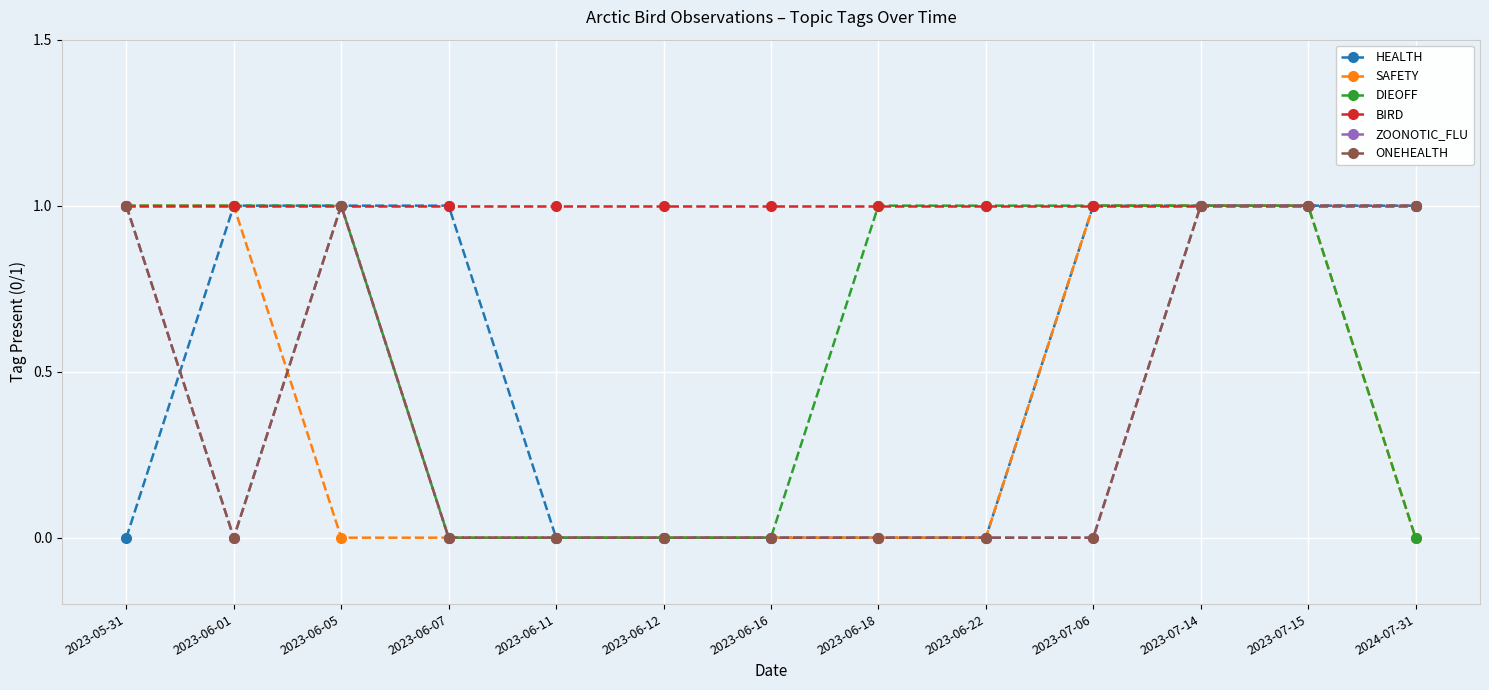

Which has a higher value, 2023-06-07 or 2023-07-14?

2023-06-07